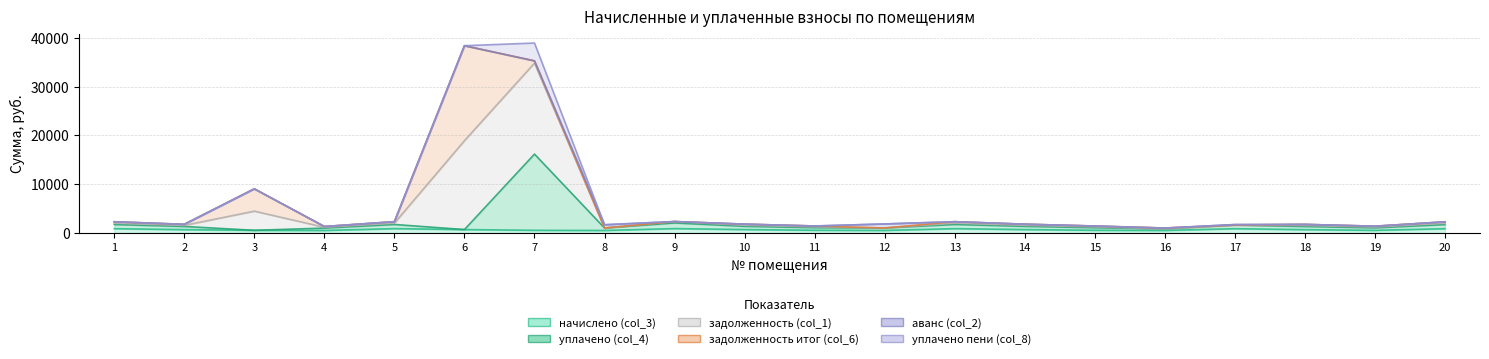

How many values in the начислено (col_3) series exceed 651?

10